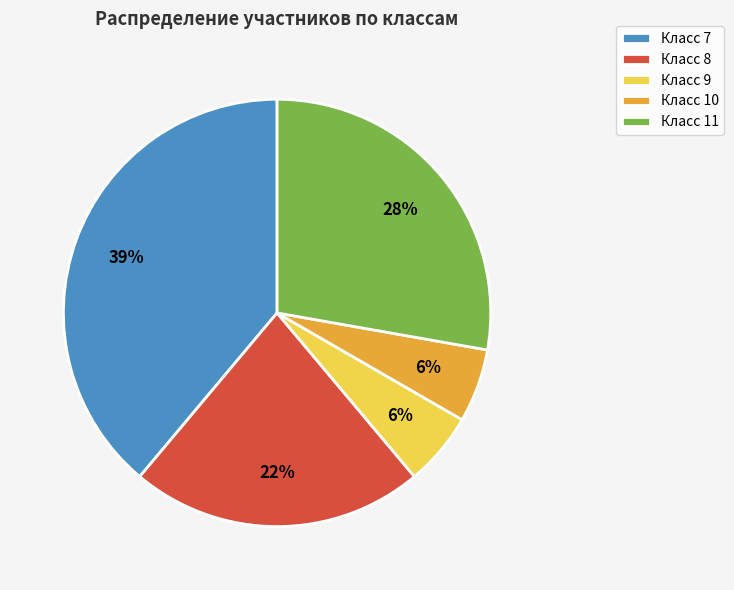

Which category has the biggest portion of the pie?

Класс 7